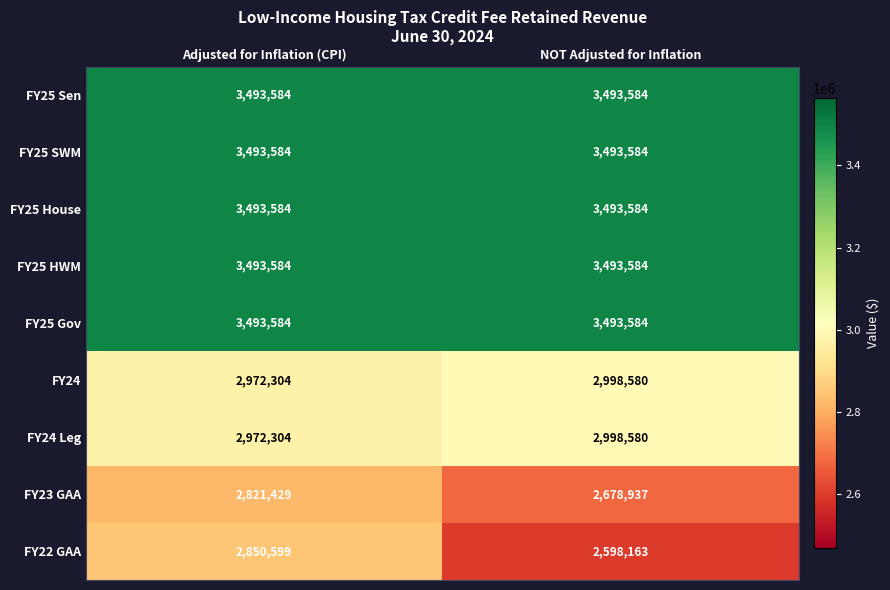

Is the value of FY25 Gov at NOT Adjusted for Inflation greater than the value of FY22 GAA at Adjusted for Inflation (CPI)?

Yes